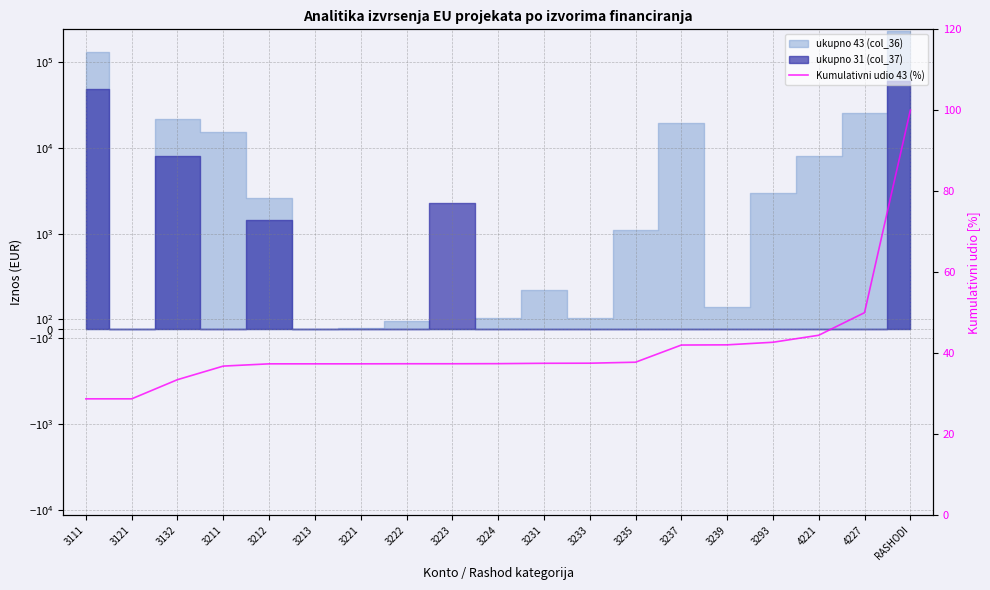

The value at 3223 is 37.4. True or false?

True